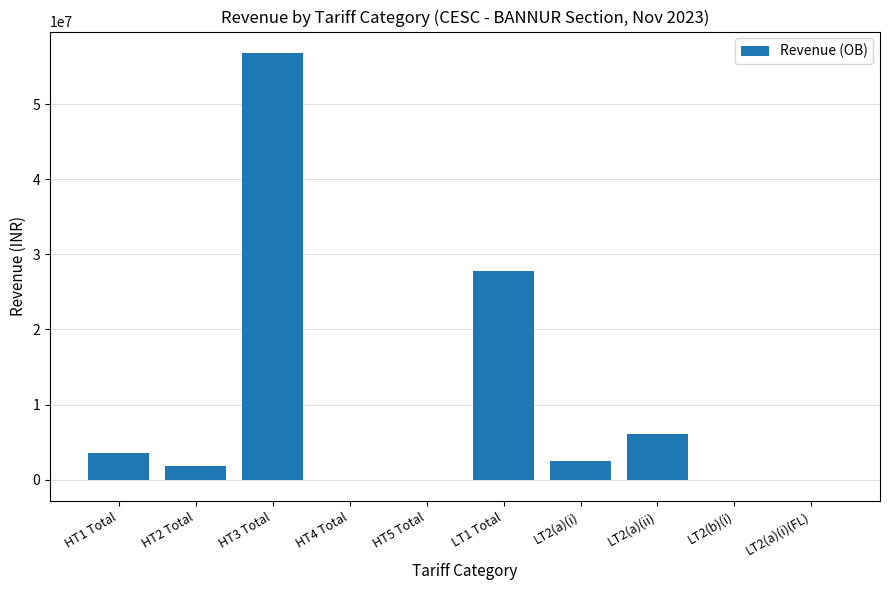

What is the sum of all values?

98499603.6